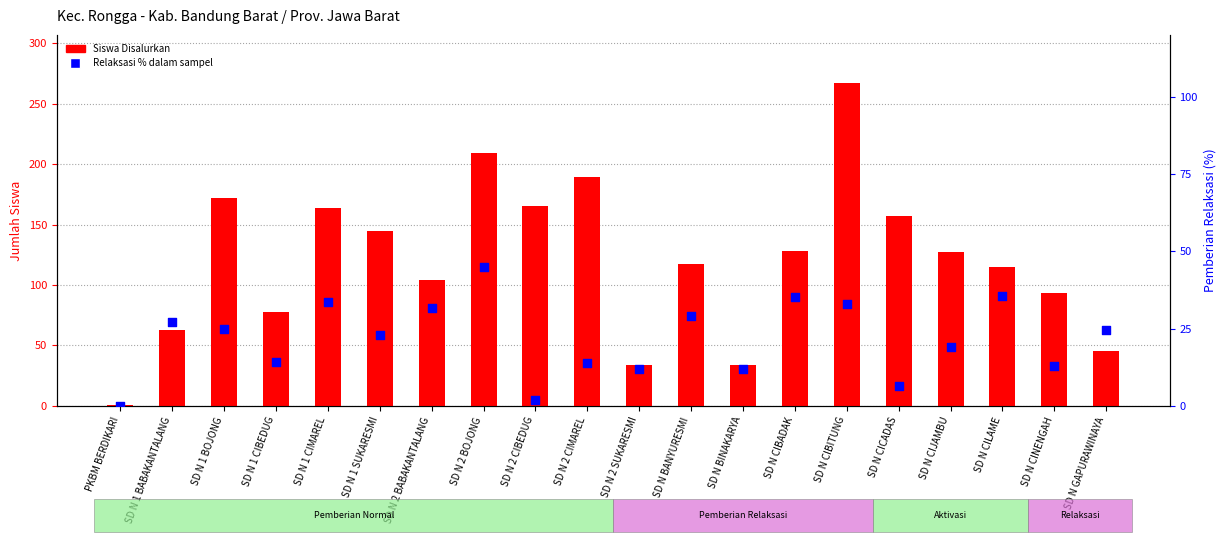

What is the total value across all series at SD N 1 BOJONG?

197.0